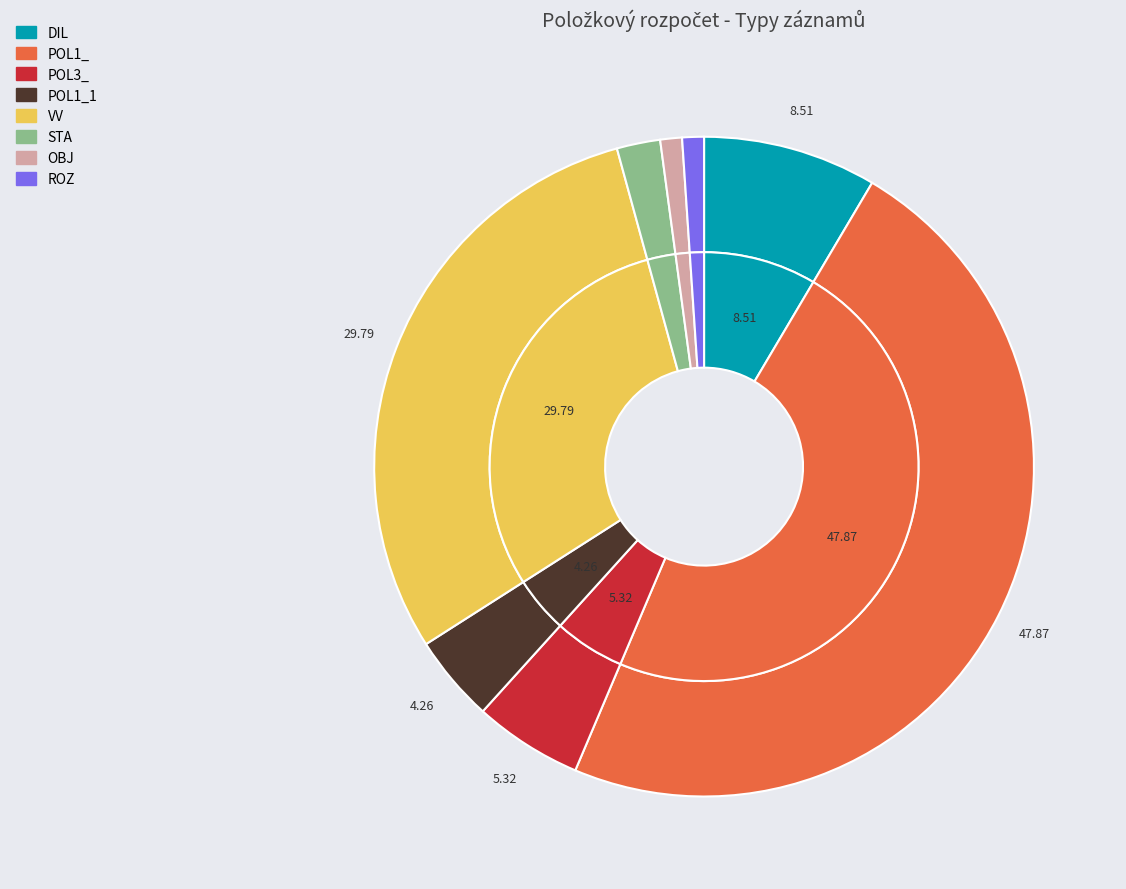

Which has a higher value, DIL or POL1_1?

DIL